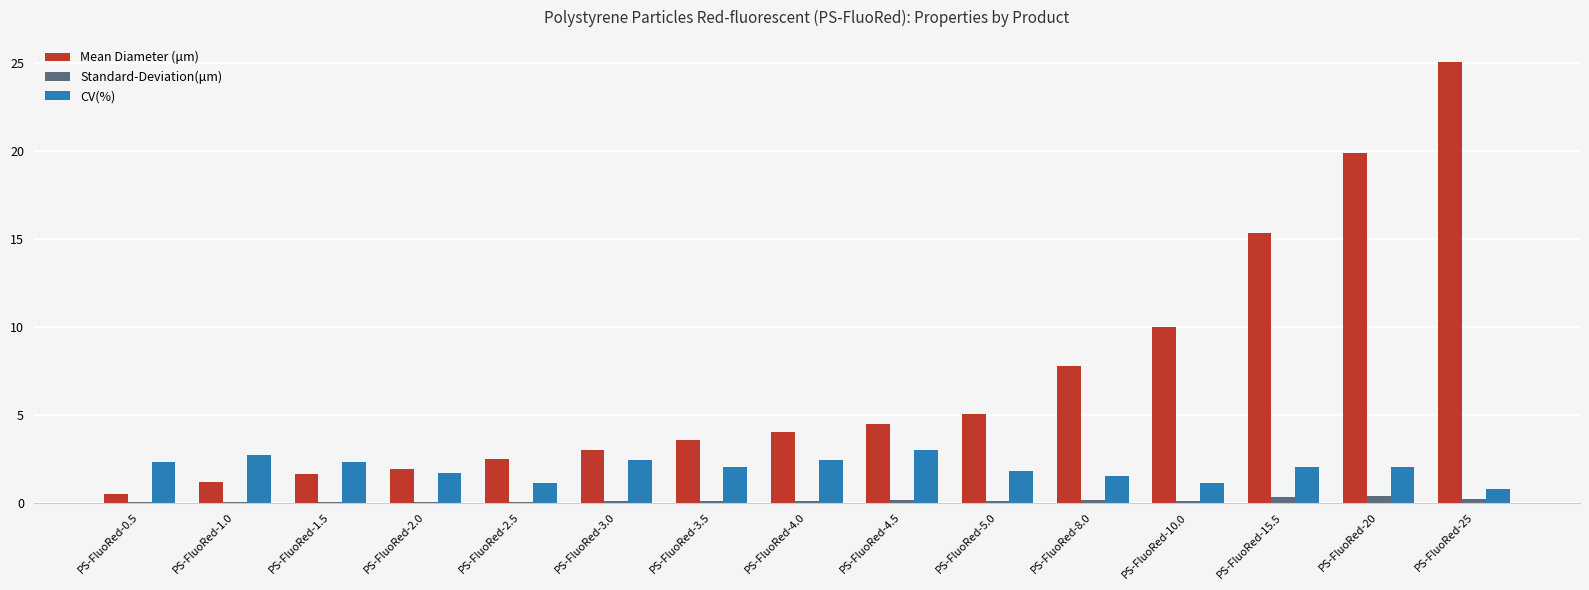

Are the bars grouped side by side (vs. stacked)?

Yes